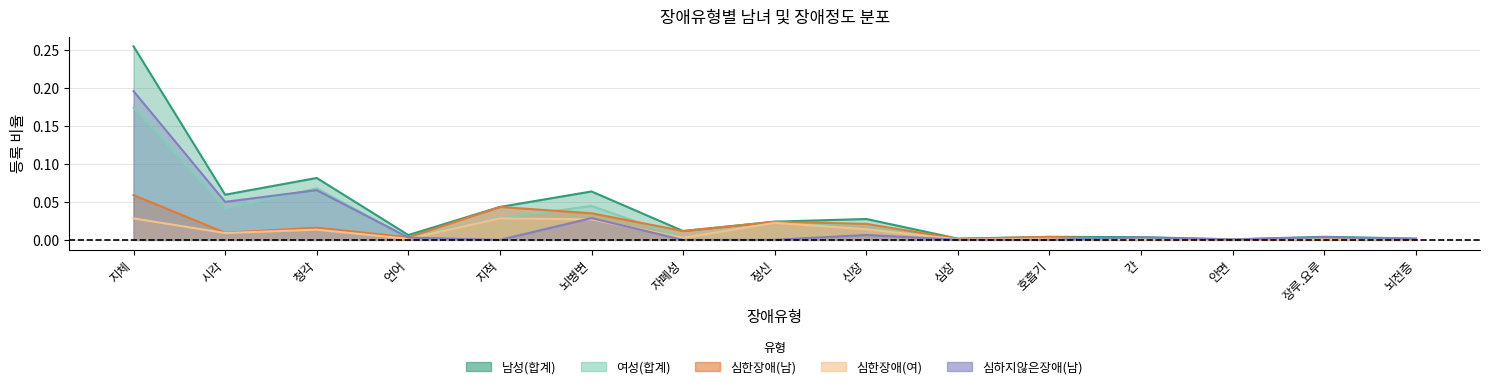

At which category does 심하지않은_남 reach its first local valley?

시각